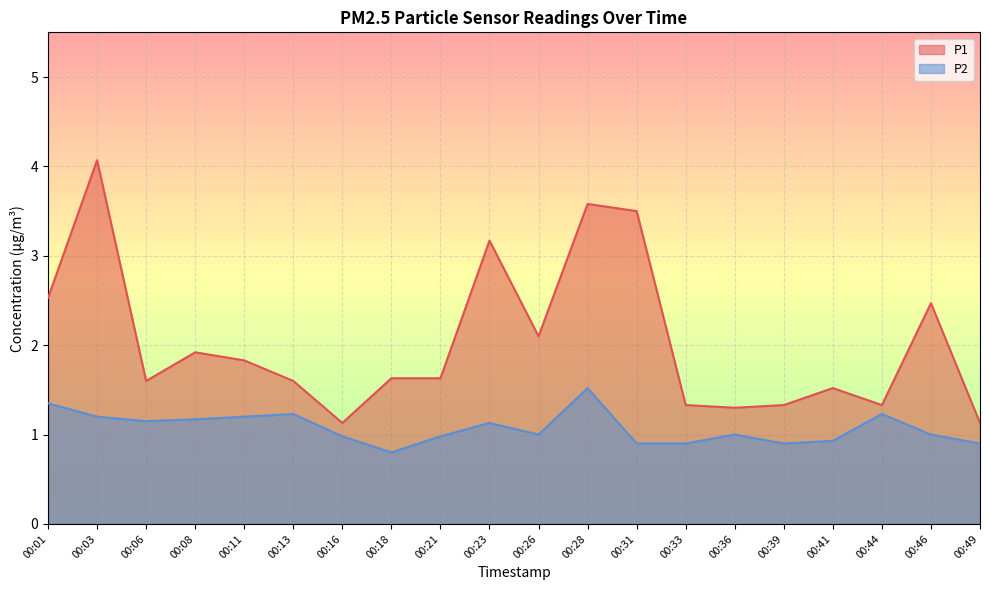

Rank the categories by P2 value from lowest to highest.

00:18, 00:31, 00:33, 00:39, 00:49, 00:41, 00:16, 00:21, 00:26, 00:36, 00:46, 00:23, 00:06, 00:08, 00:03, 00:11, 00:13, 00:44, 00:01, 00:28